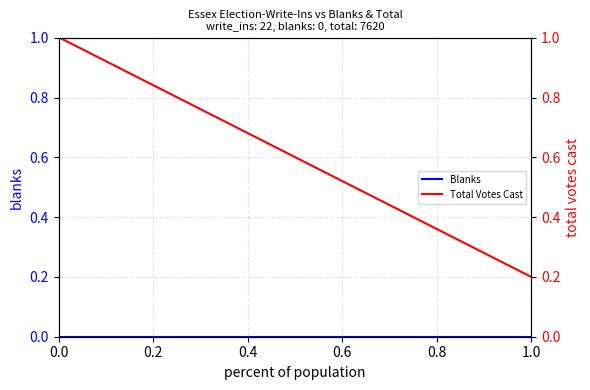

List the series in order of their overall mean, highest first.

Total Votes Cast, Blanks